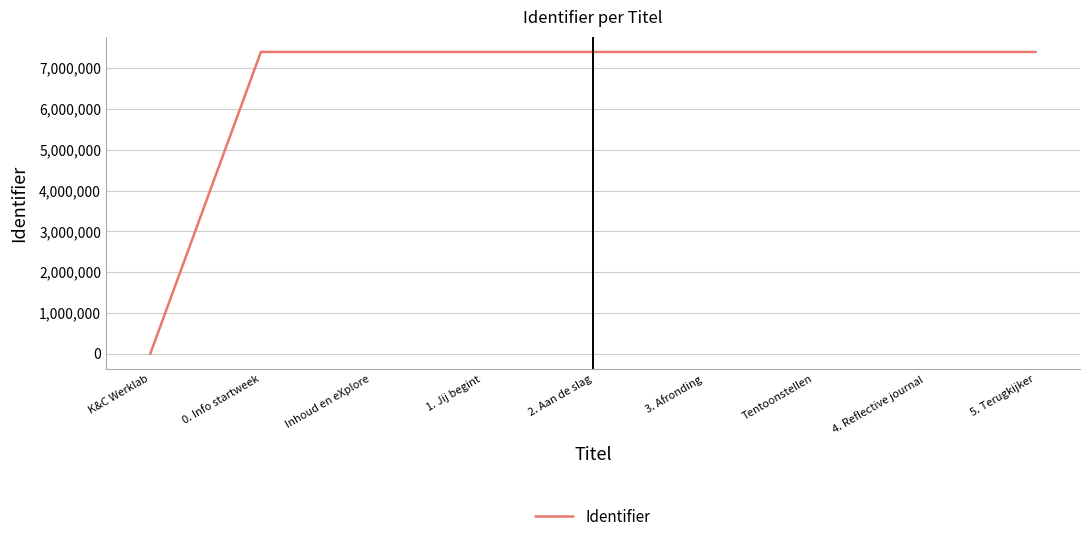

The chart shows a value of 11615775 at Tentoonstellen. True or false?

False